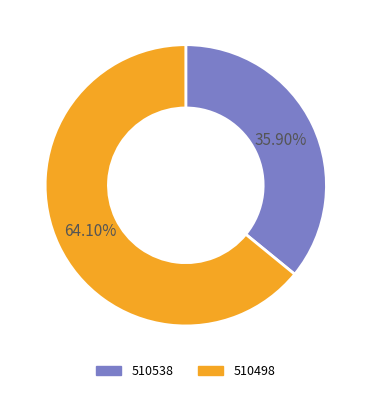

To the nearest percent, what portion does 510498 represent?

64%